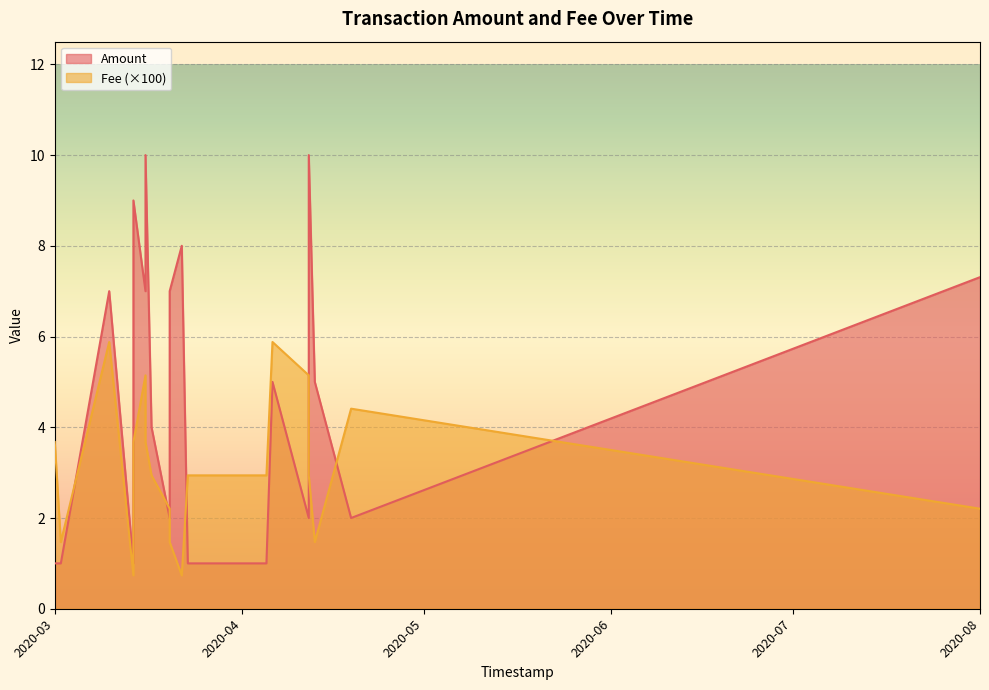

How many interior local peaks does the Fee series have?

4